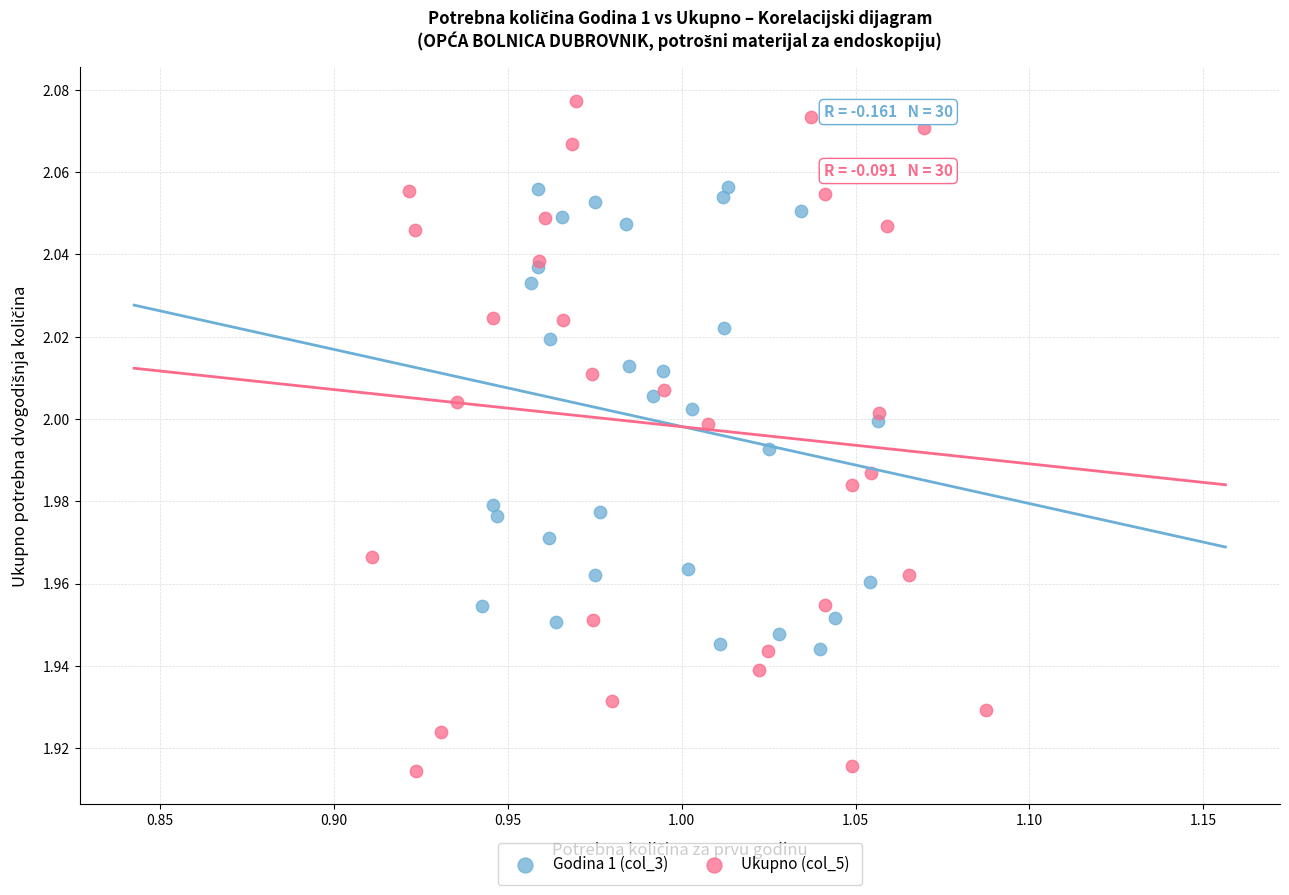

Which series has the largest Y range (max minus min)?

Ukupno (col_5)